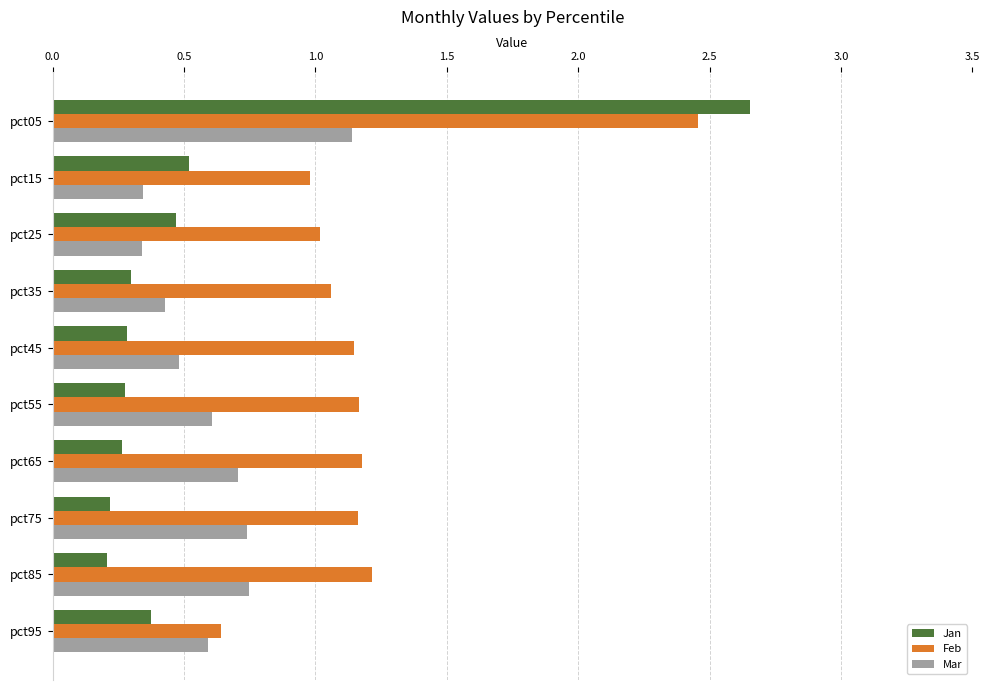

True or false: Feb has a value of 1.6 at pct15.

False